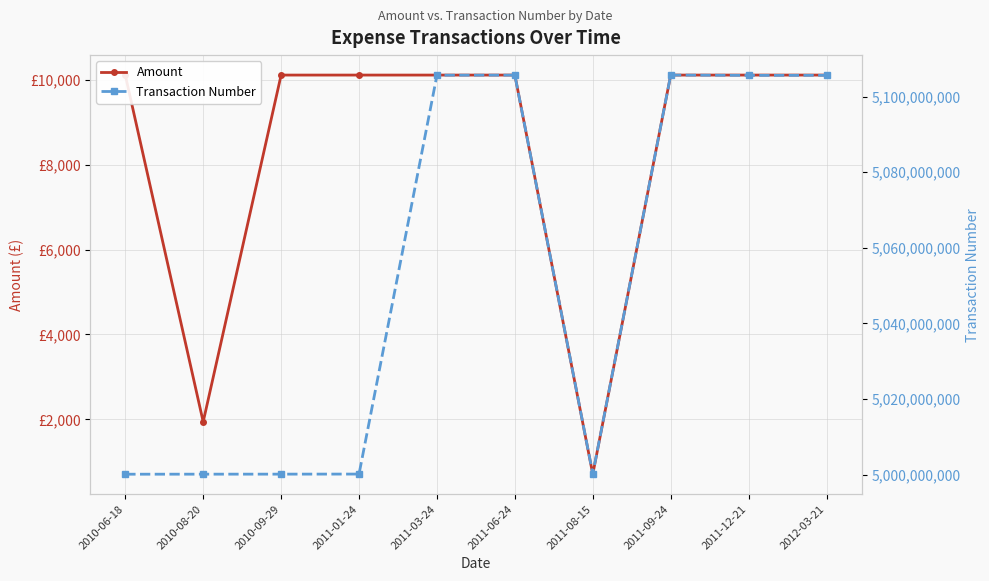

True or false: Amount and Transaction Number intersect in this chart.

False